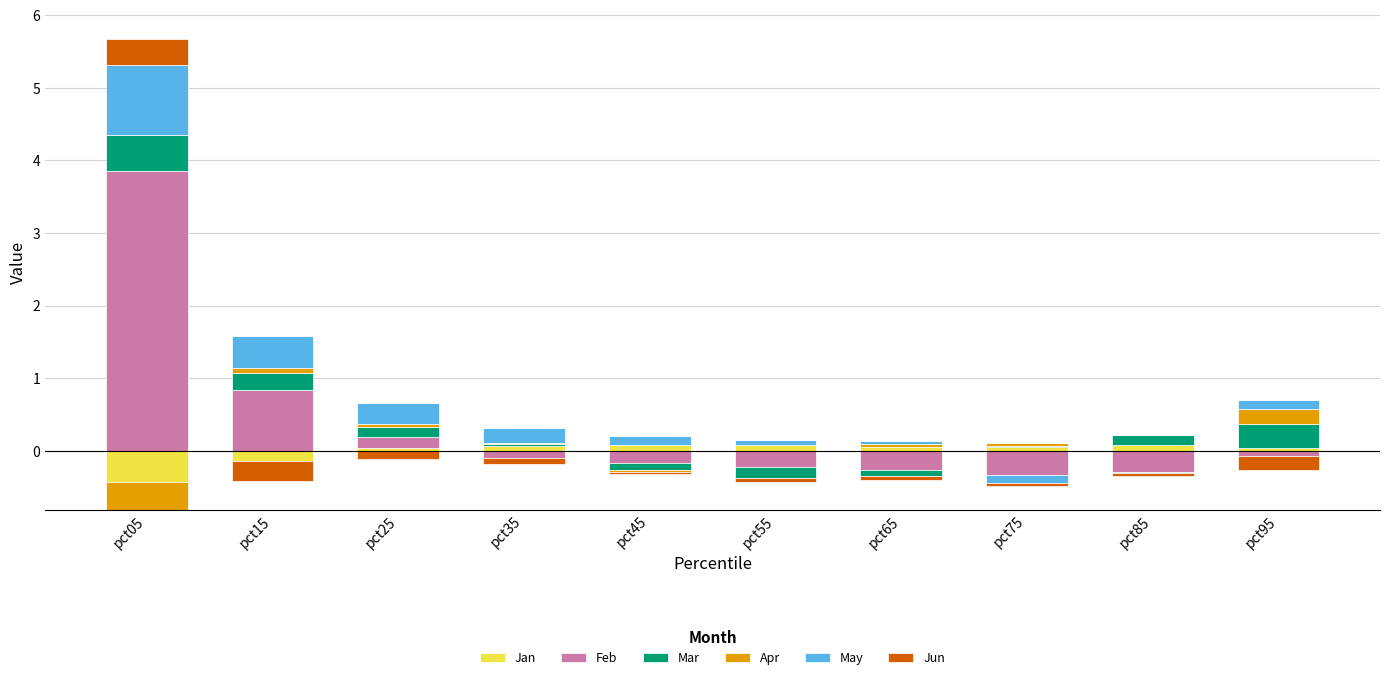

What are all the series names shown in the legend?

Jan, Feb, Mar, Apr, May, Jun